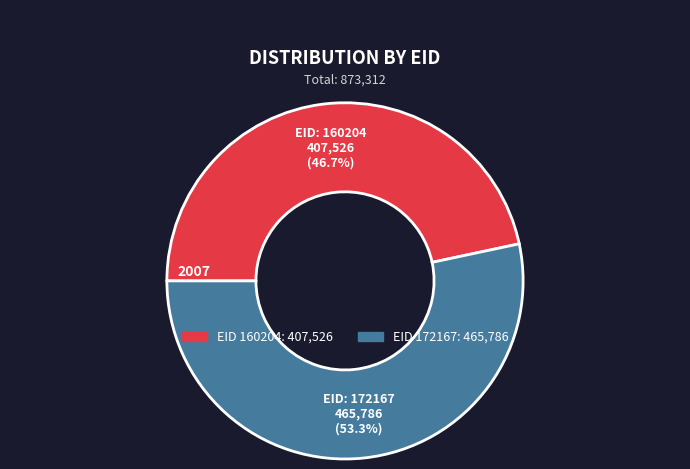

Is there any slice that represents more than half of the pie?

Yes